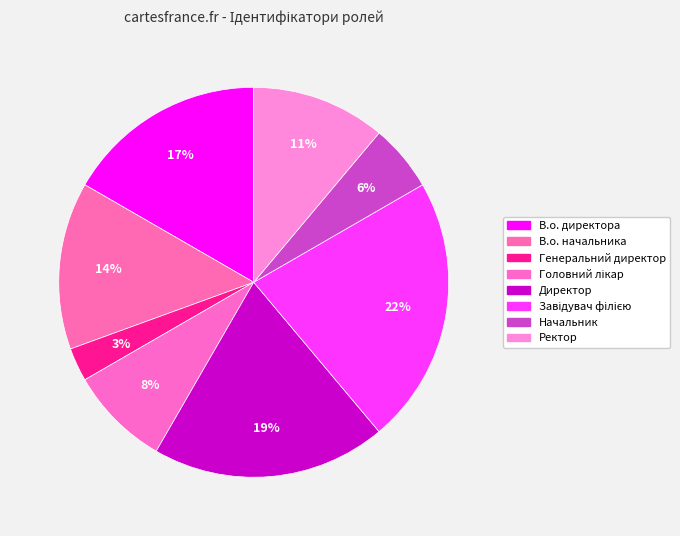

To the nearest percent, what percentage of the pie is Директор?

19%